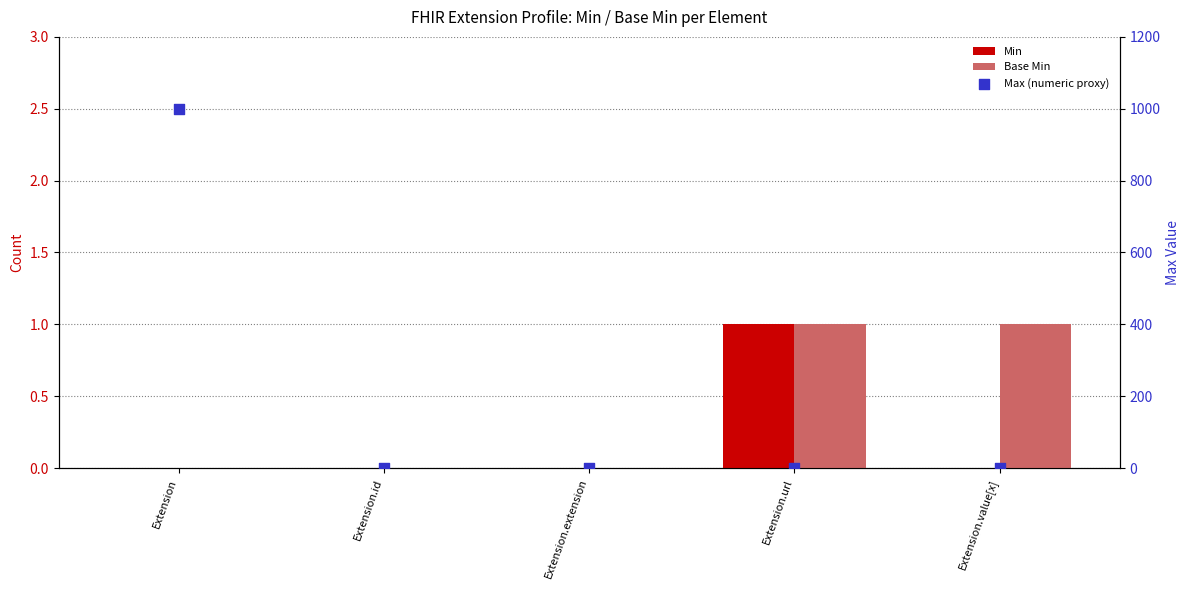

Which series reaches the minimum Y coordinate?

Min